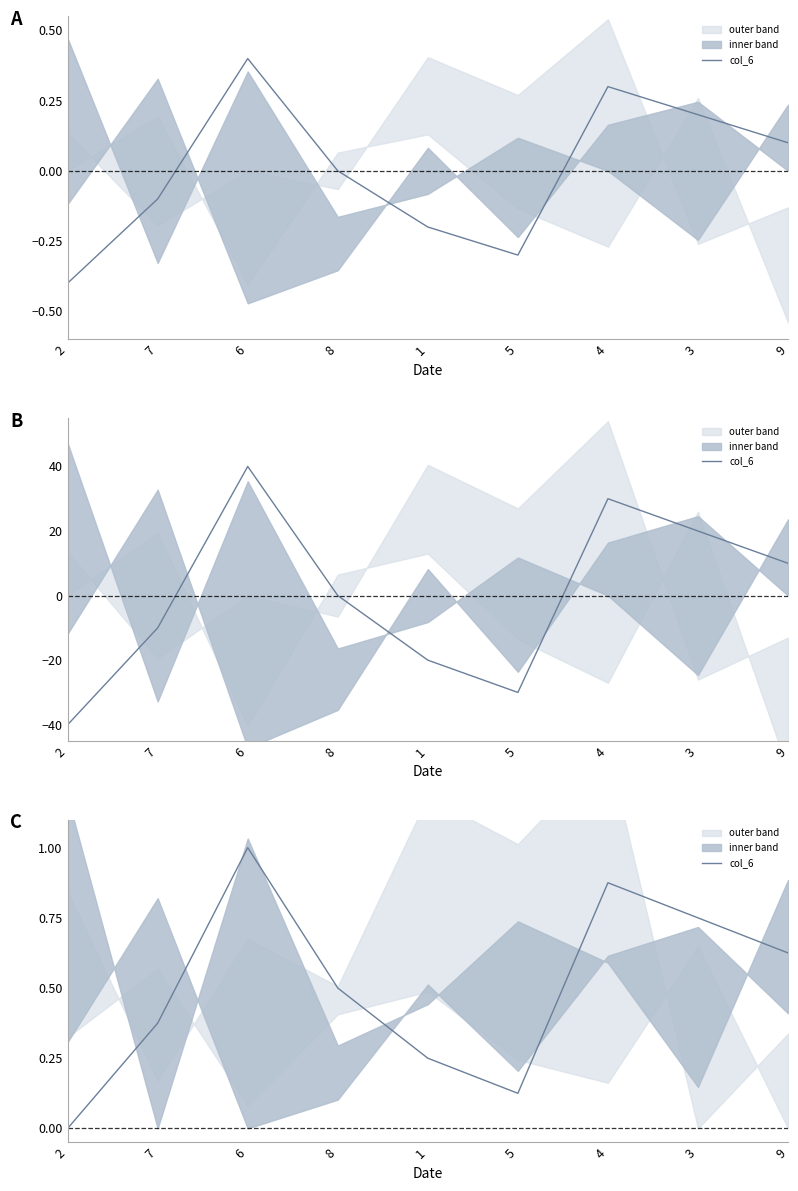

What value does the data have at 3?

0.8